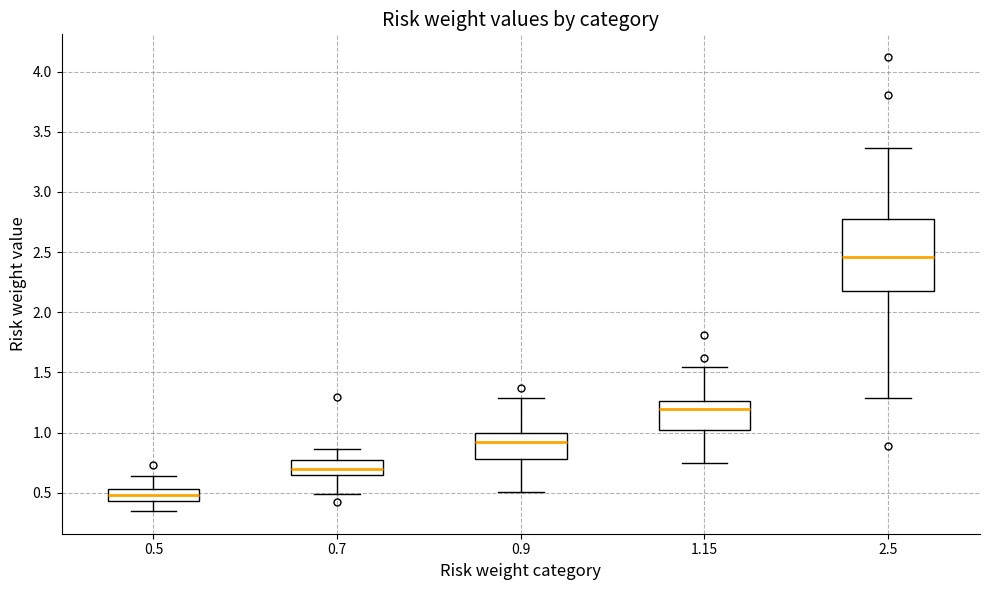

Which box is the tallest, from its lower edge to its upper edge?

2.5